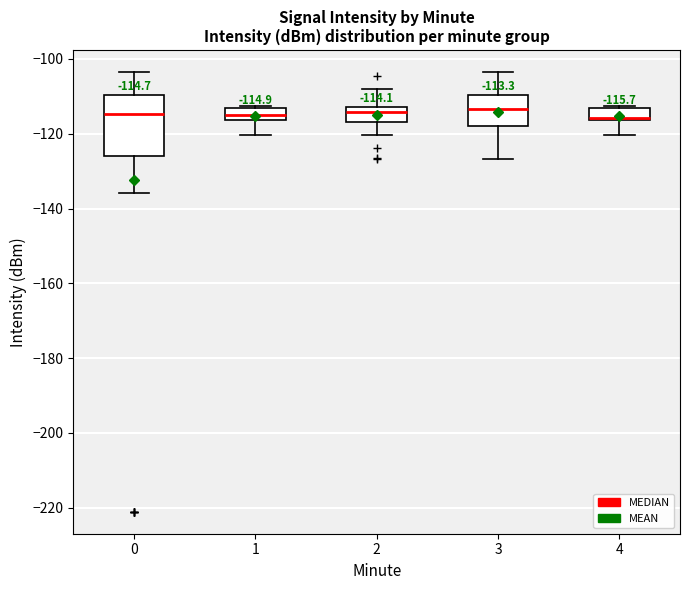

Comparing the boxes themselves (not the whiskers), which one is the tallest?

0